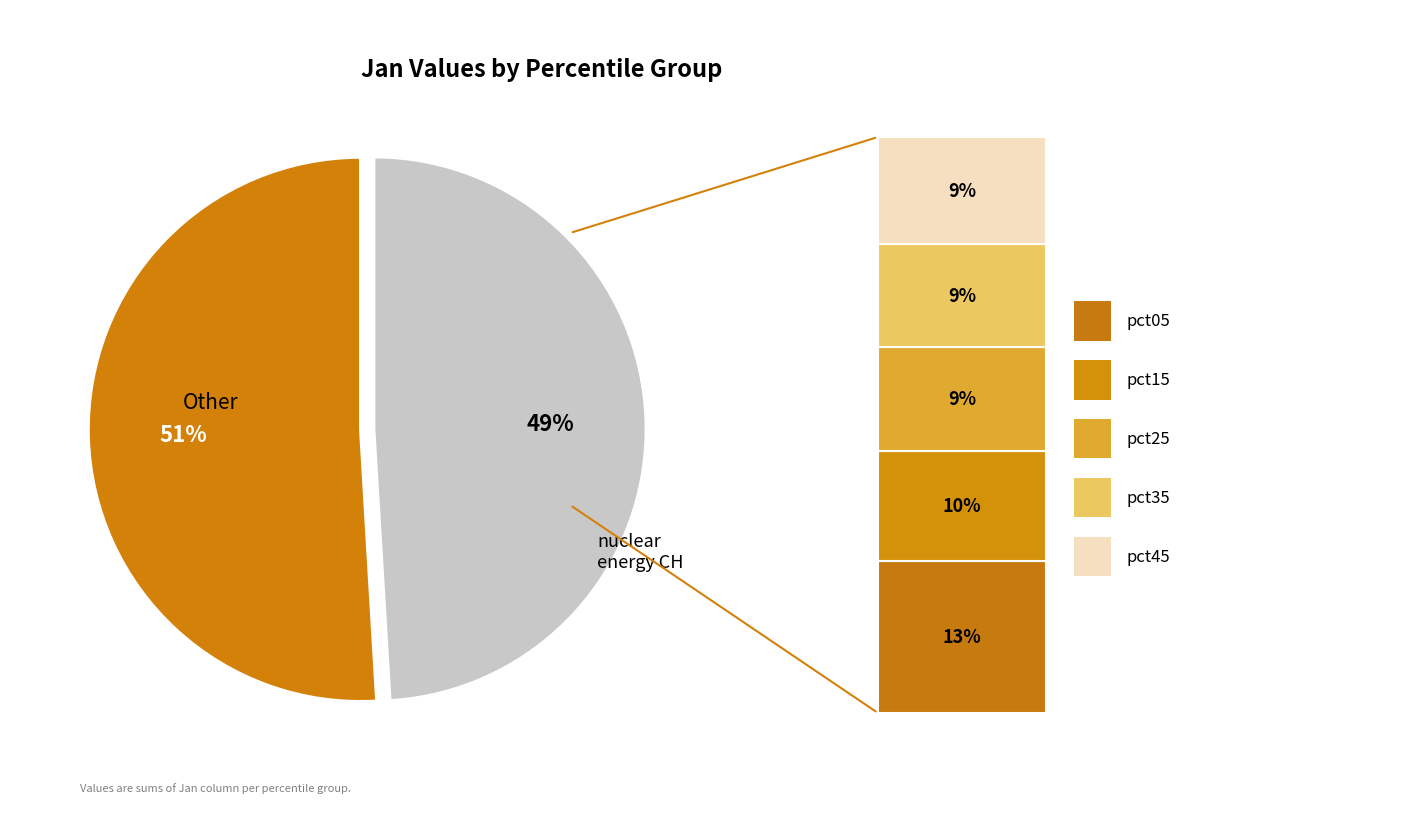

To the nearest percent, what is the average slice percentage?

50%